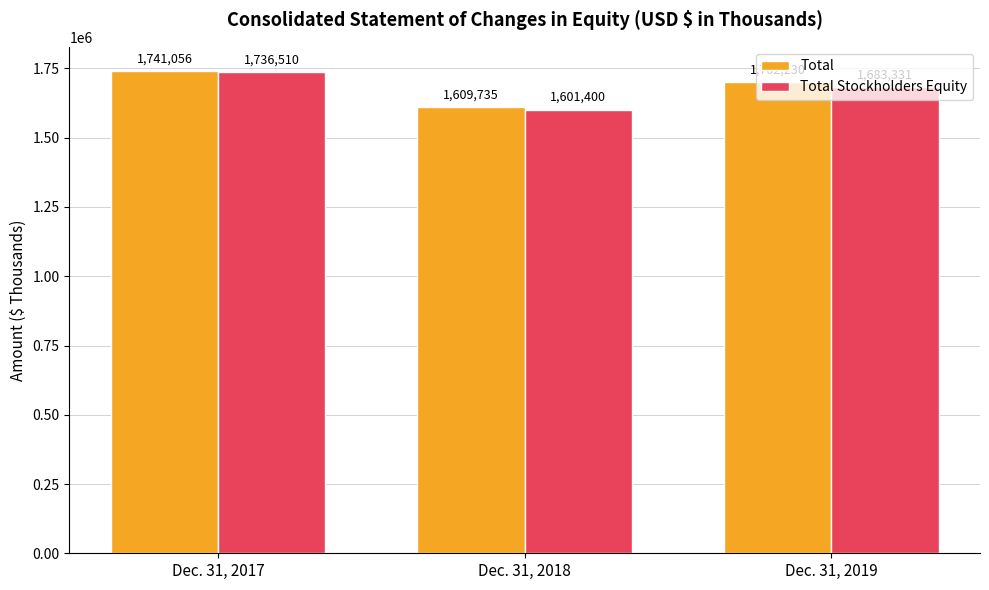

Reading left to right, what are all the values shown in this chart?

Total: Dec. 31, 2017=1741056	Dec. 31, 2018=1609735	Dec. 31, 2019=1702230
Total Stockholders Equity: Dec. 31, 2017=1736510	Dec. 31, 2018=1601400	Dec. 31, 2019=1683331